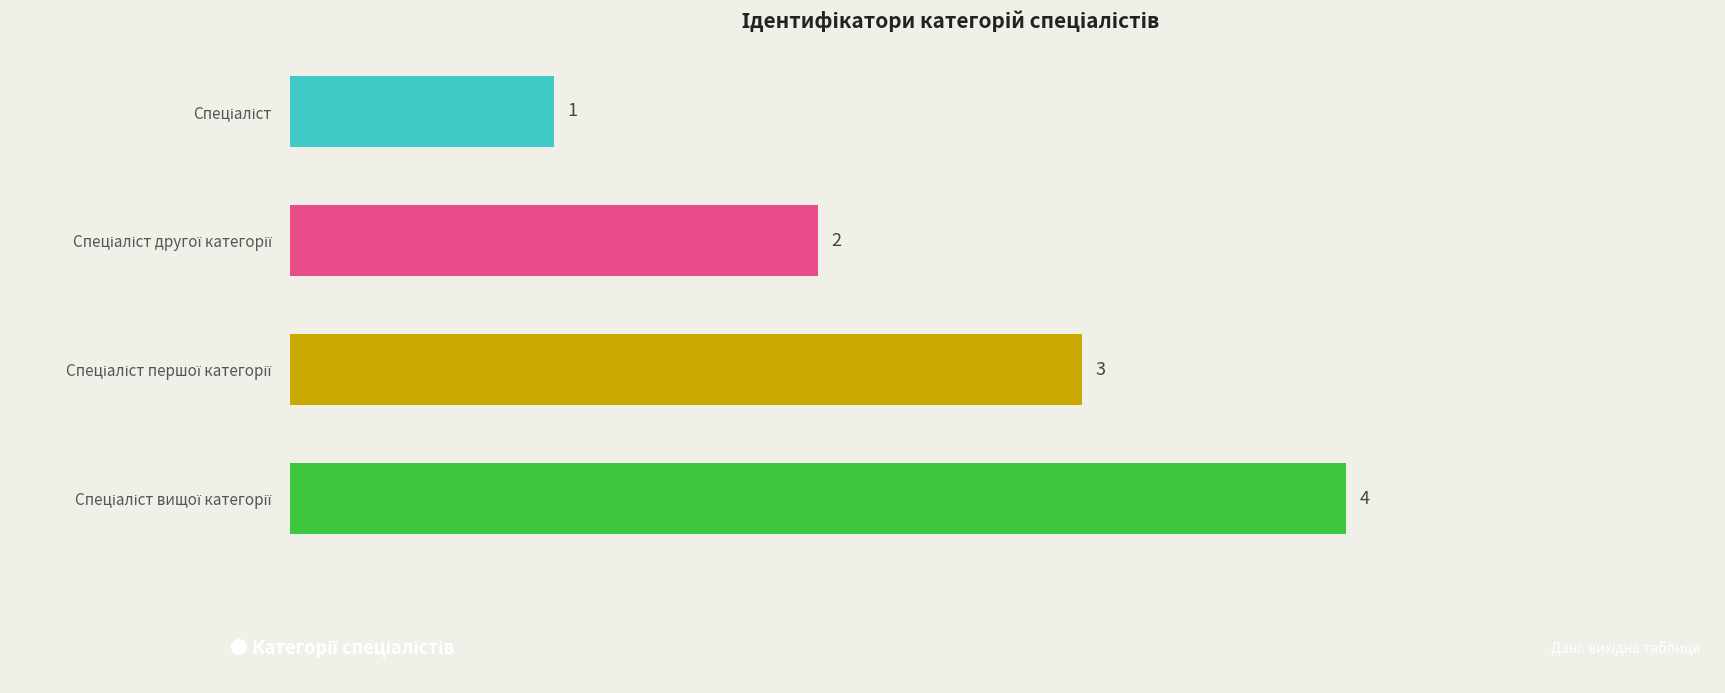

What is the difference between the maximum and minimum values?

3